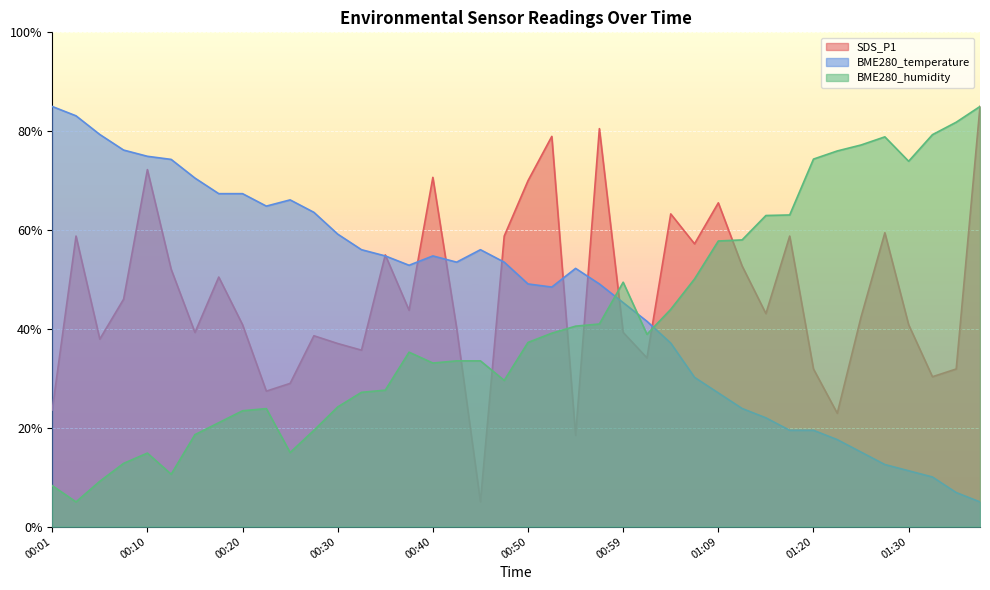

What is the label of the 12th point from the left?

00:28